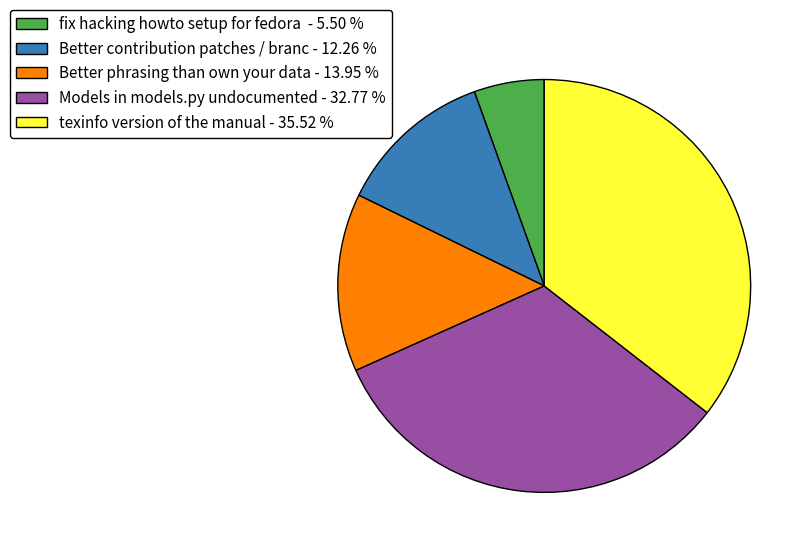

Which slice is the smallest?

fix hacking howto setup for fedora - 5.50 %